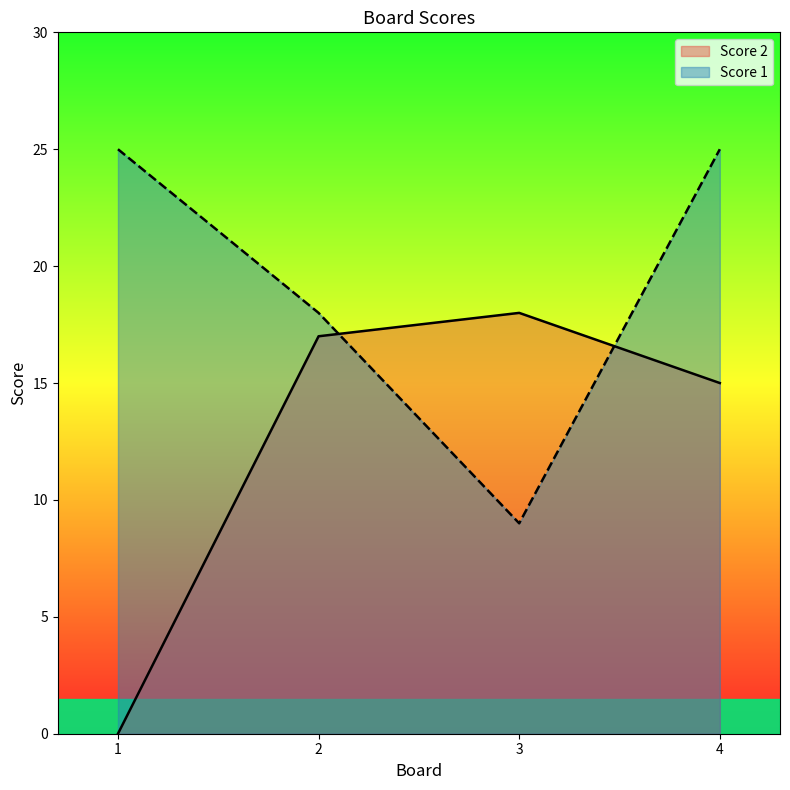

What is the value of the Score 1 point at the 2nd from the left?

18